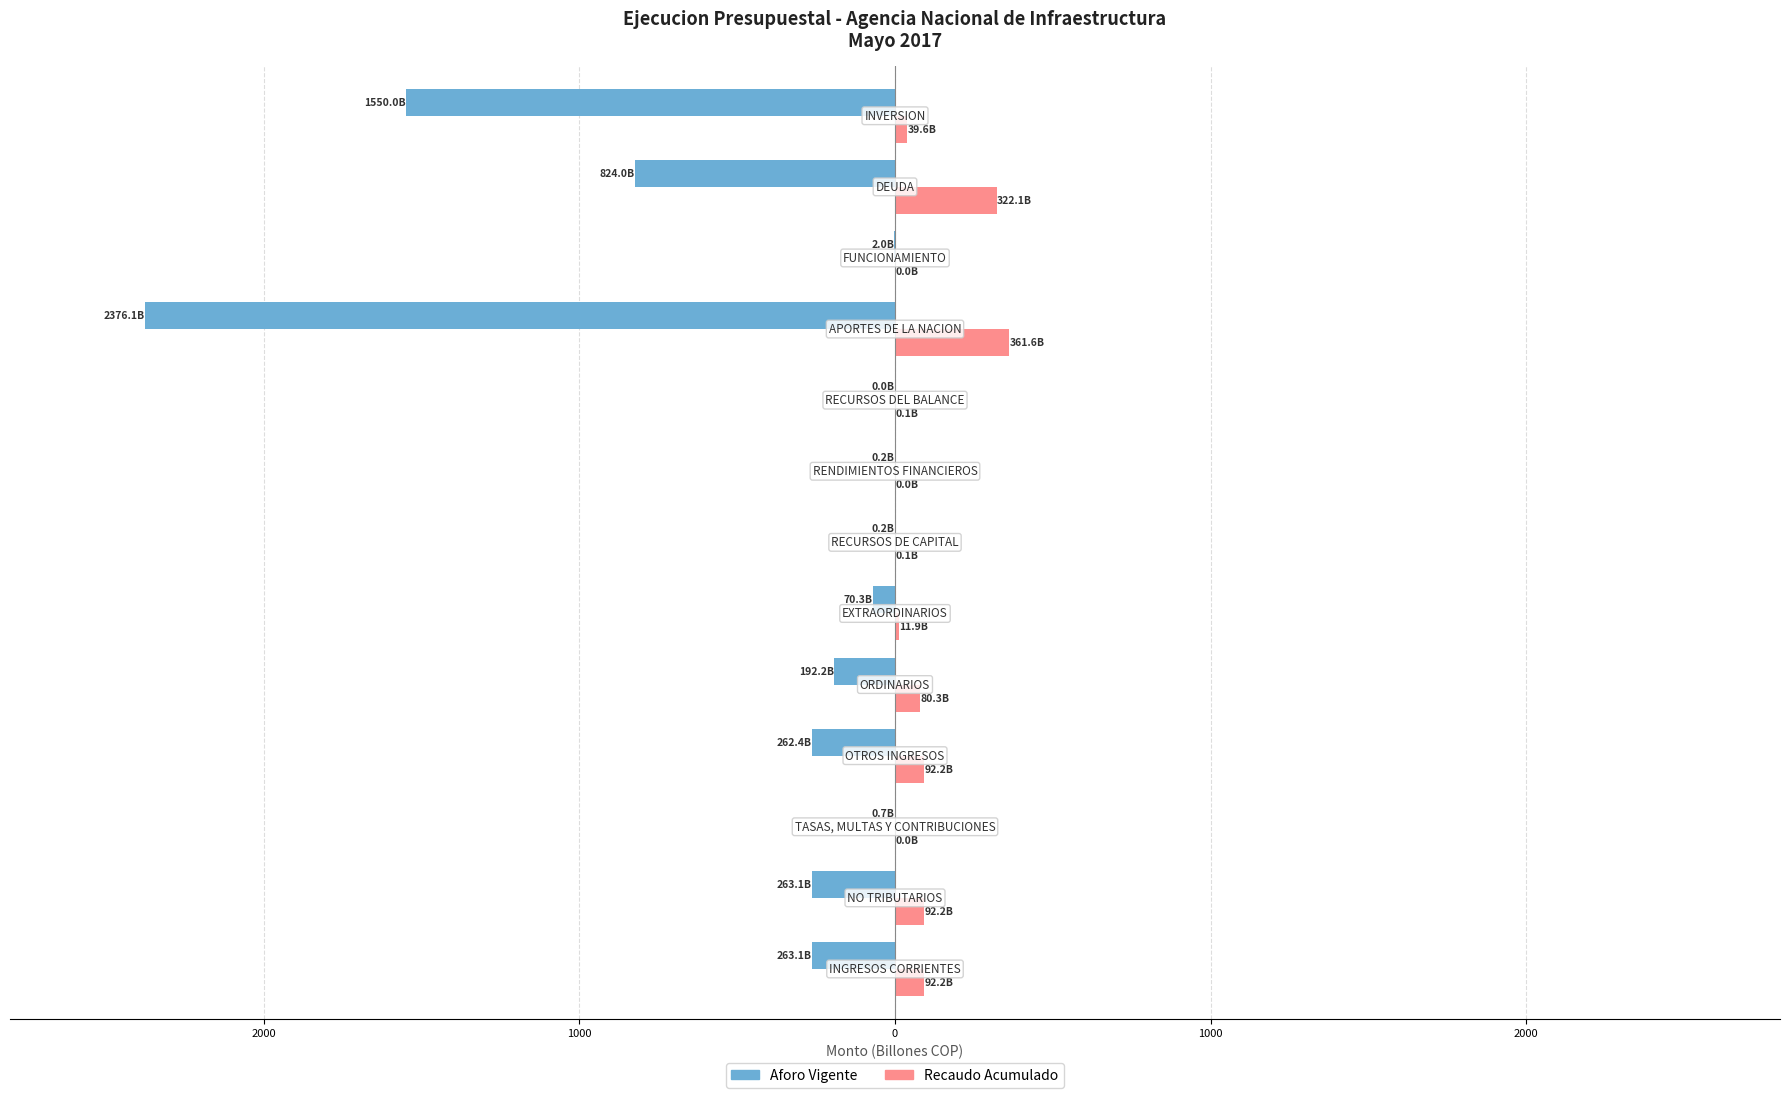

What are all the series names shown in the legend?

Aforo Vigente, Recaudo Acumulado